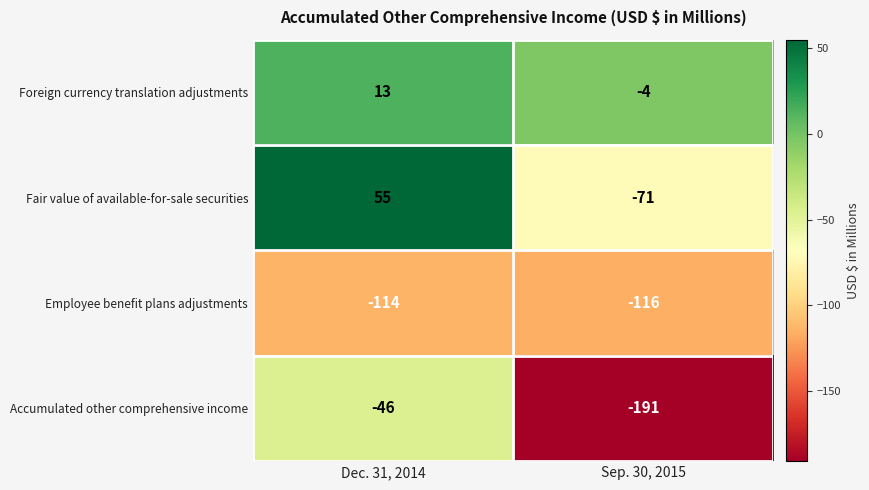

At which category does the chart reach its peak across all series?

Dec. 31, 2014